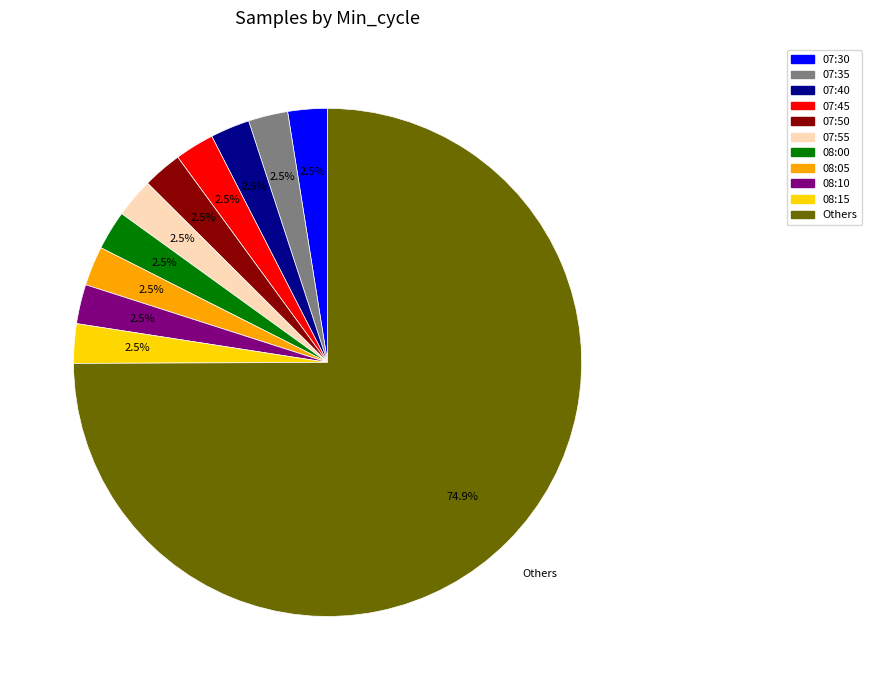

Approximately how many times larger is the value at 08:15 compared to 07:50?

1.0